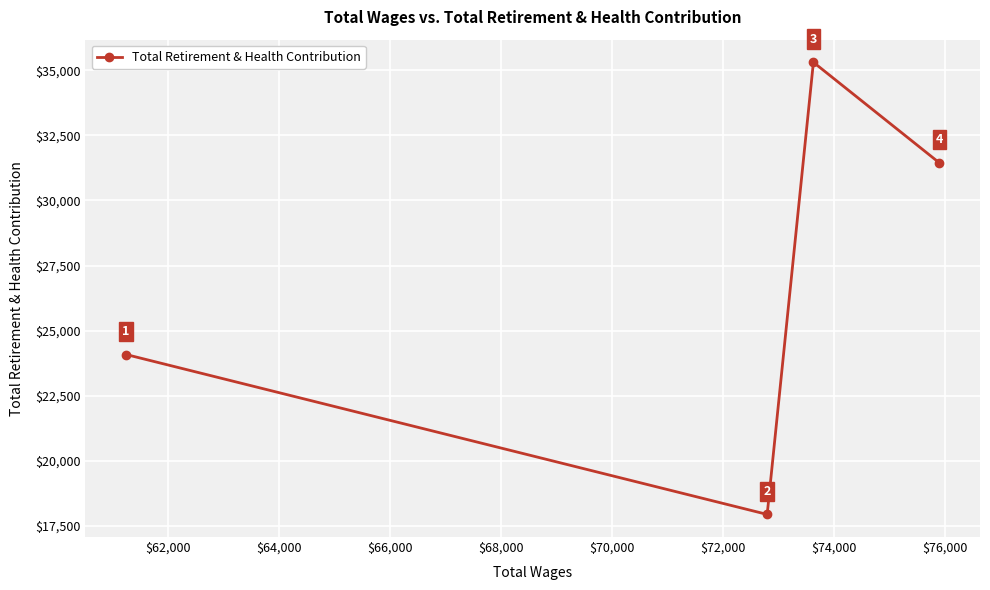

How many data points are less than 31444?

2